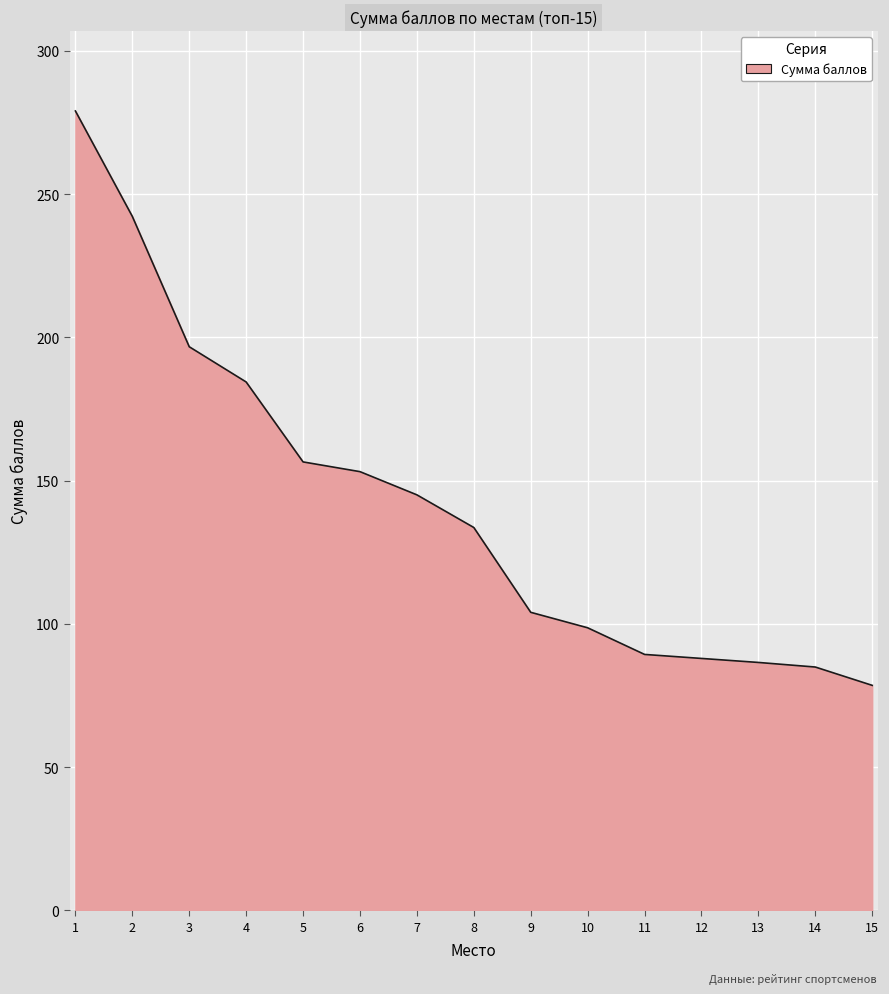

Where does the data first go above 133?

1